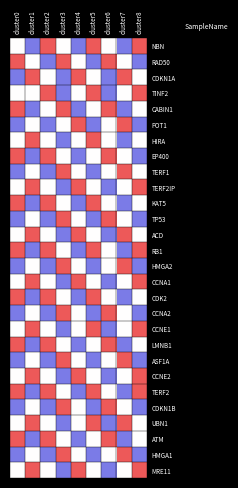

How many categories are shown in the chart?

9